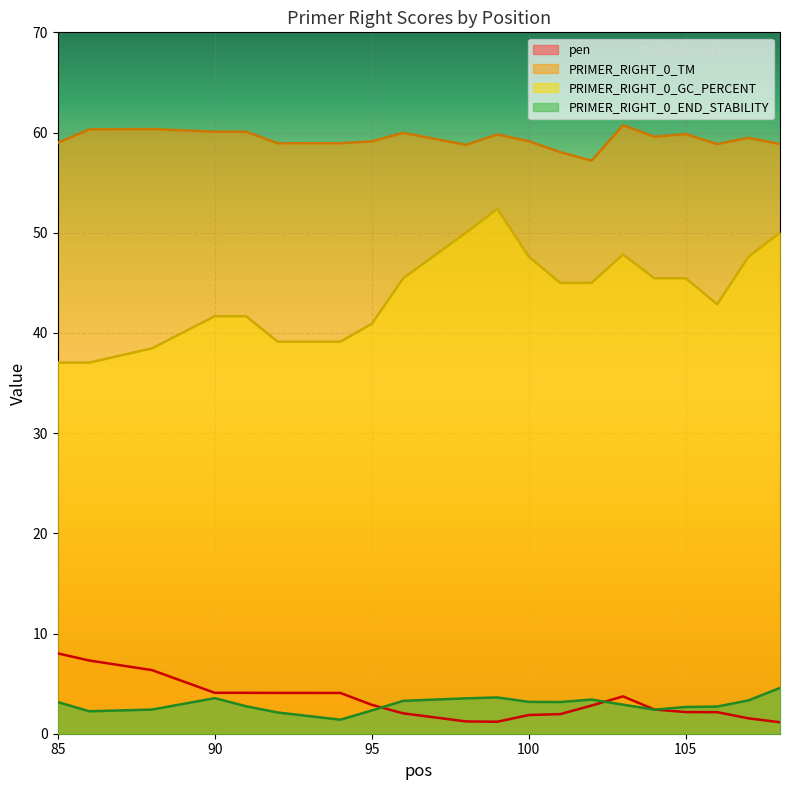

At which category does pen reach its first local peak?

103